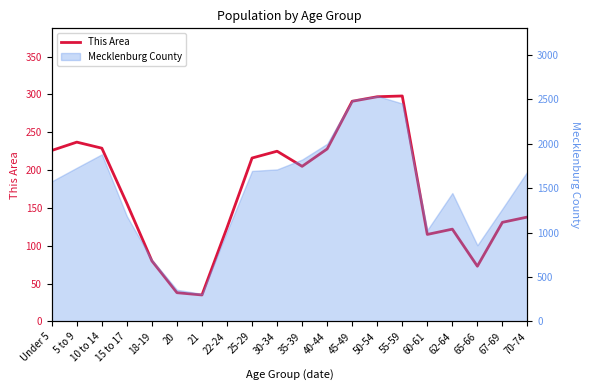

Where is the first local maximum?

5 to 9